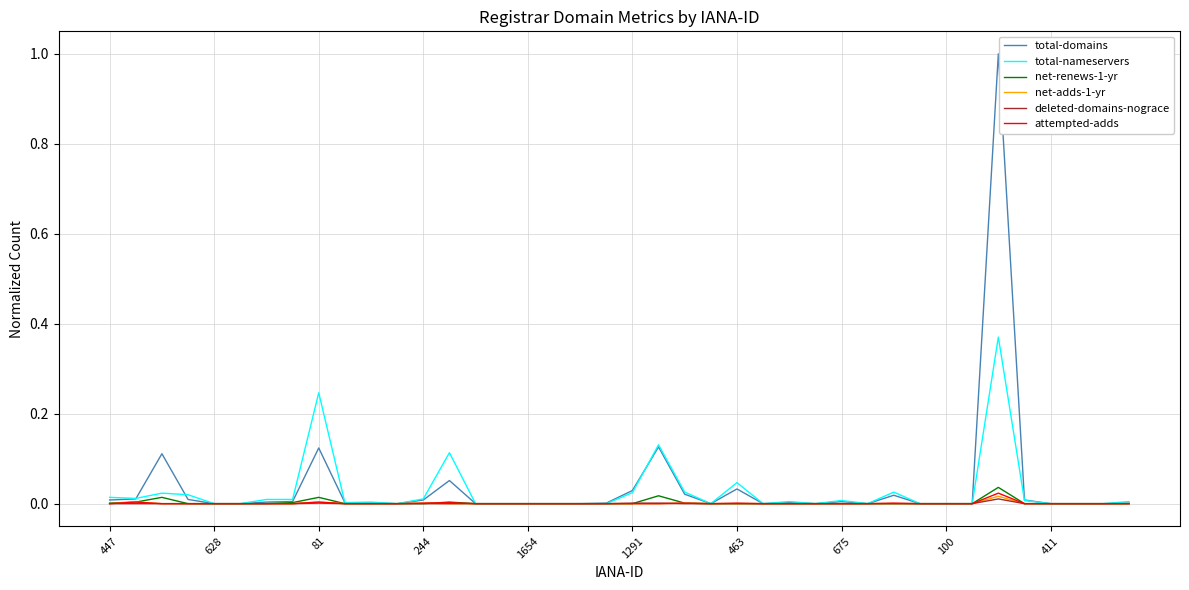

What is the maximum value shown in the chart?

1.0